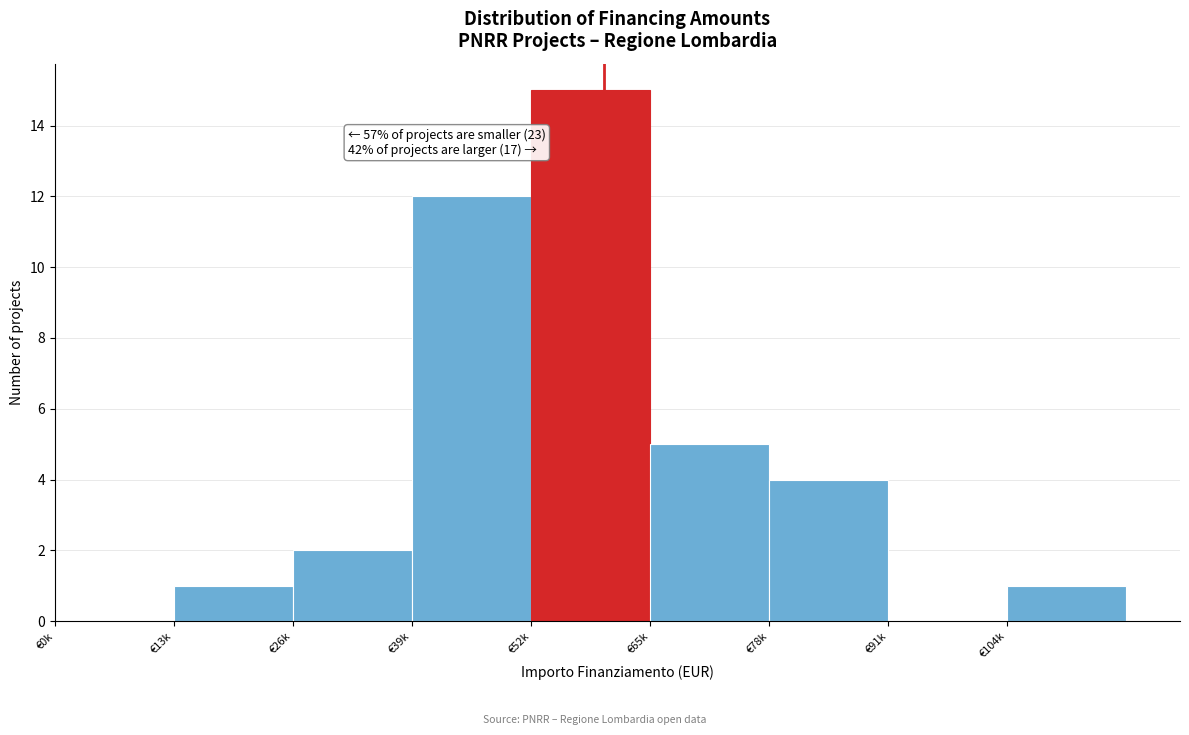

Reading left to right, transcribe all the data shown in this chart.

€0k=0	€13k=1	€26k=2	€39k=12	€52k=15	€65k=5	€78k=4	€91k=0	€104k=1